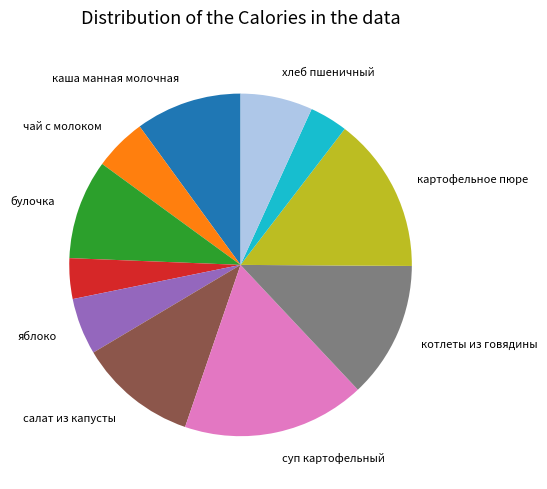

How many slices are in this pie chart?

11